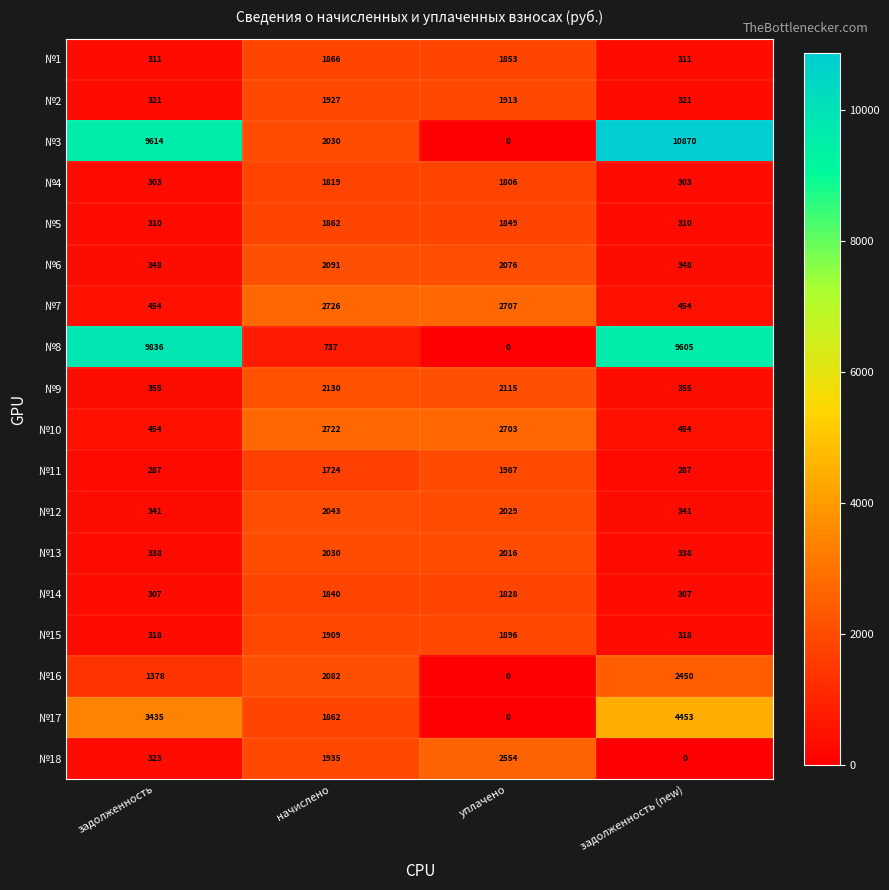

The value of №13 at задолженность is 104. True or false?

False